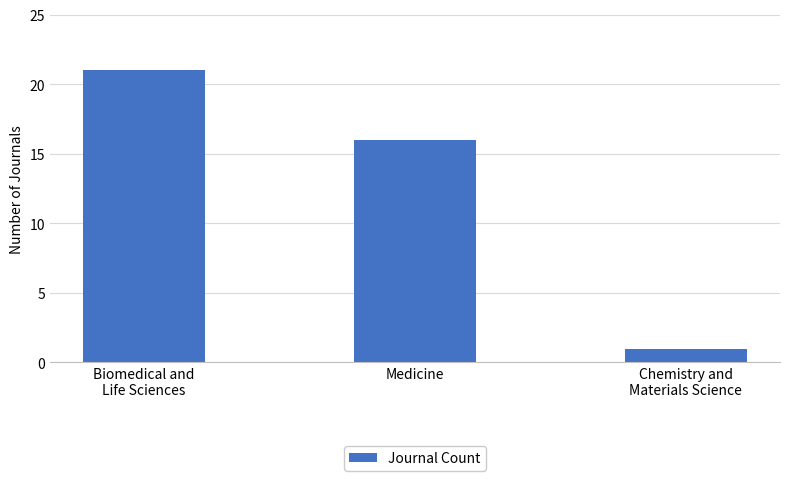

Reading left to right, extract all data points from this chart.

21	16	1